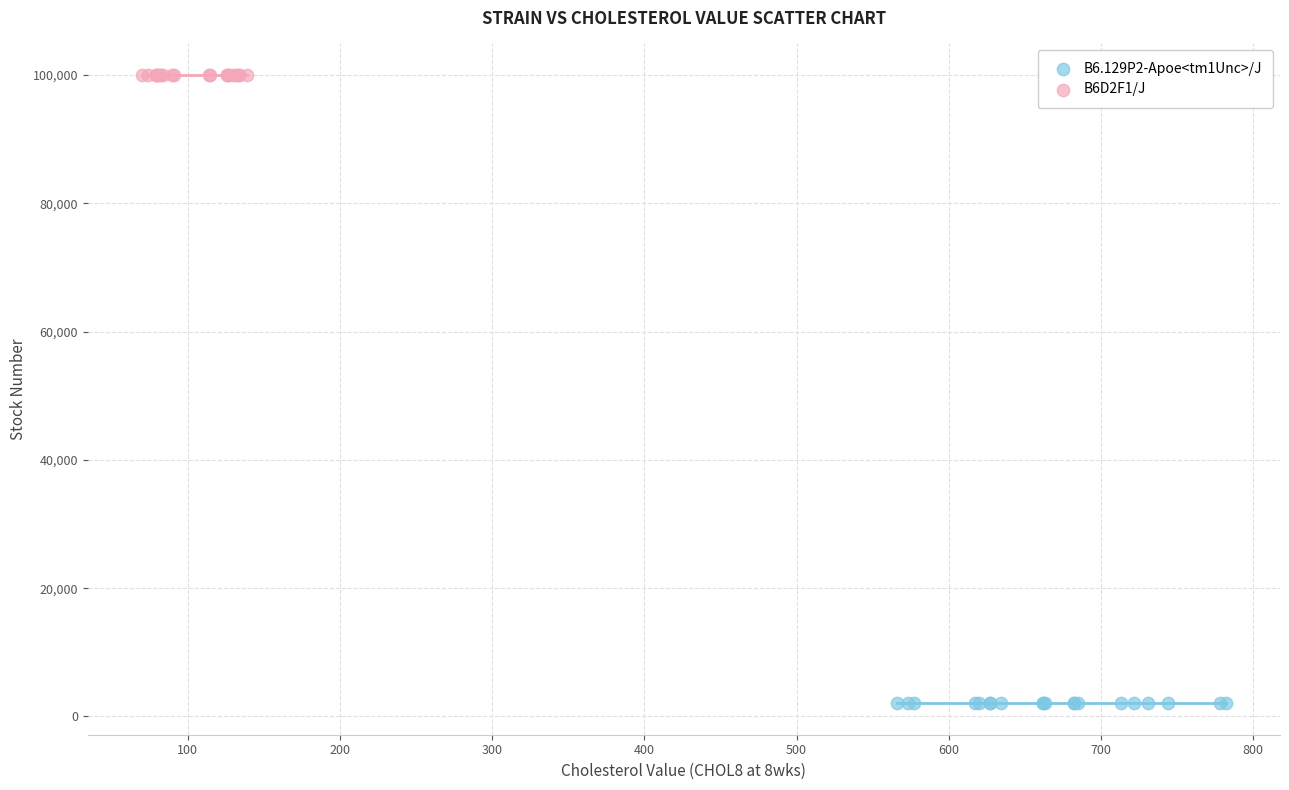

Which series reaches the minimum Y coordinate?

B6.129P2-Apoe<tm1Unc>/J